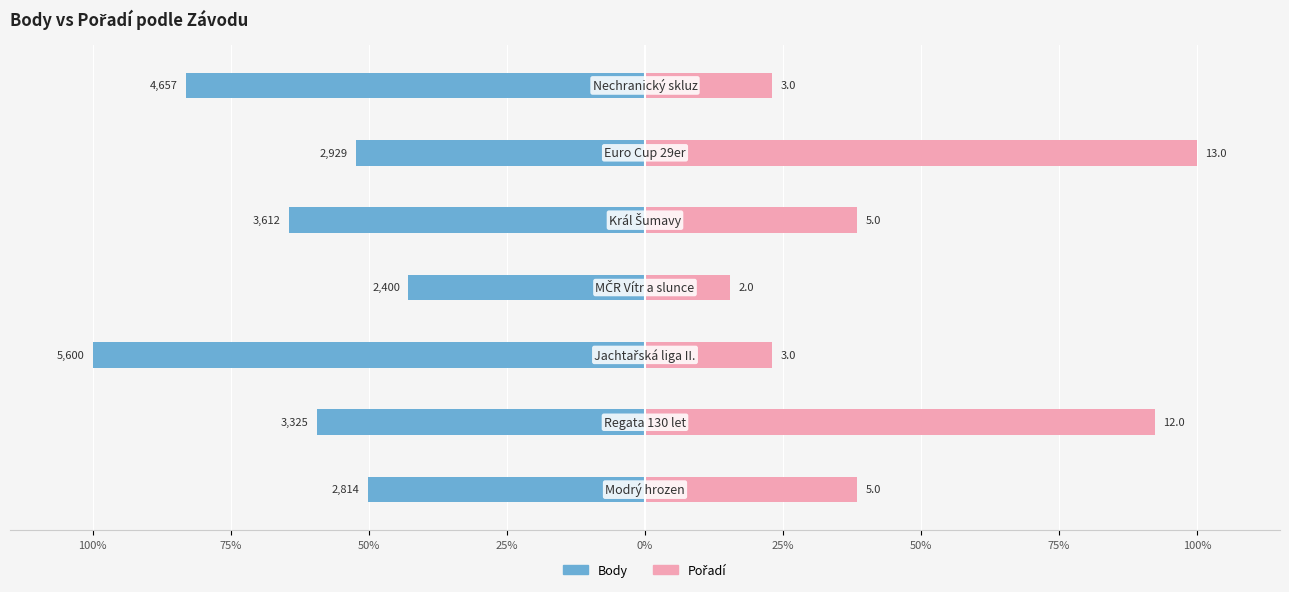

True or false: Body has a value of -22.1 at 75%.

False